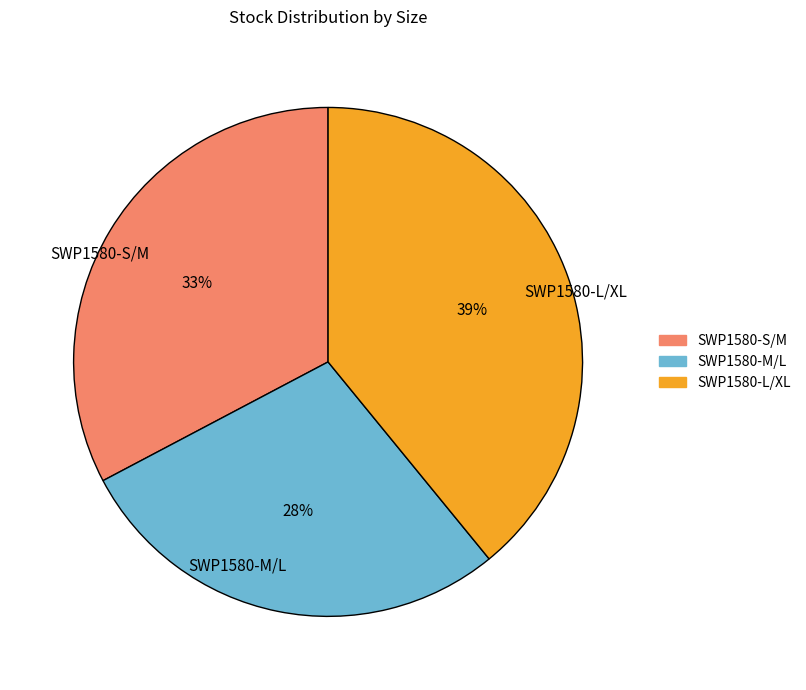

True or false: SWP1580-L/XL accounts for 39% of the total.

True